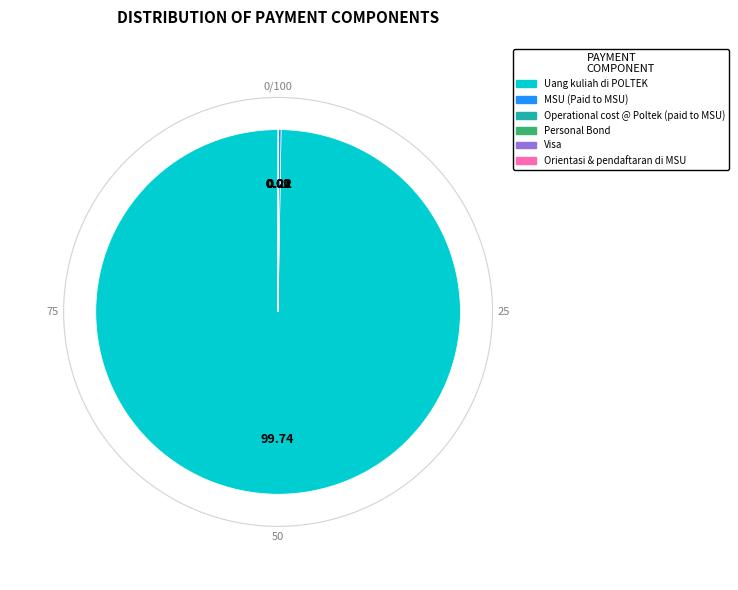

Does any single category account for the majority?

Yes